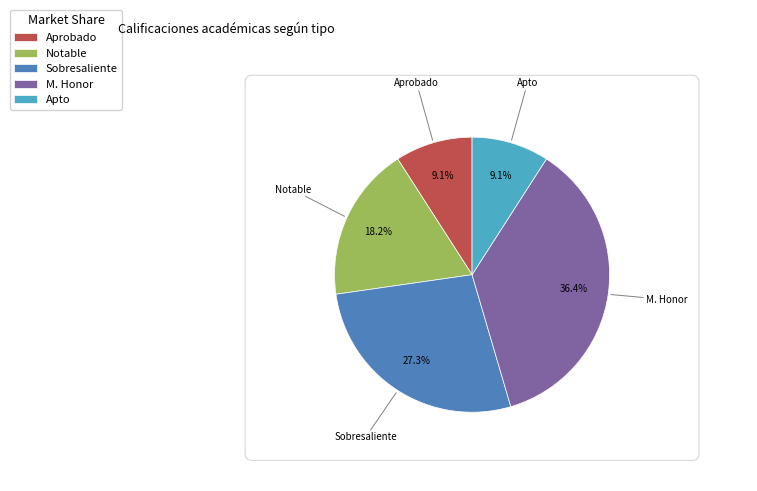

What percentage is the M. Honor slice, to the nearest percent?

36%